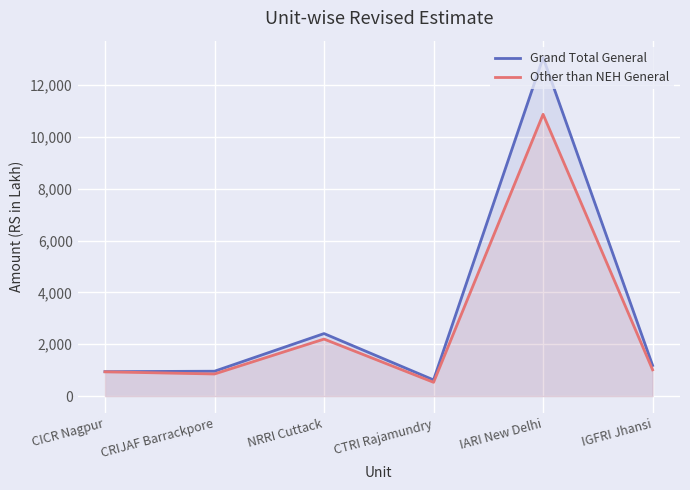

What are all the series names shown in the legend?

Grand Total General, Other than NEH General